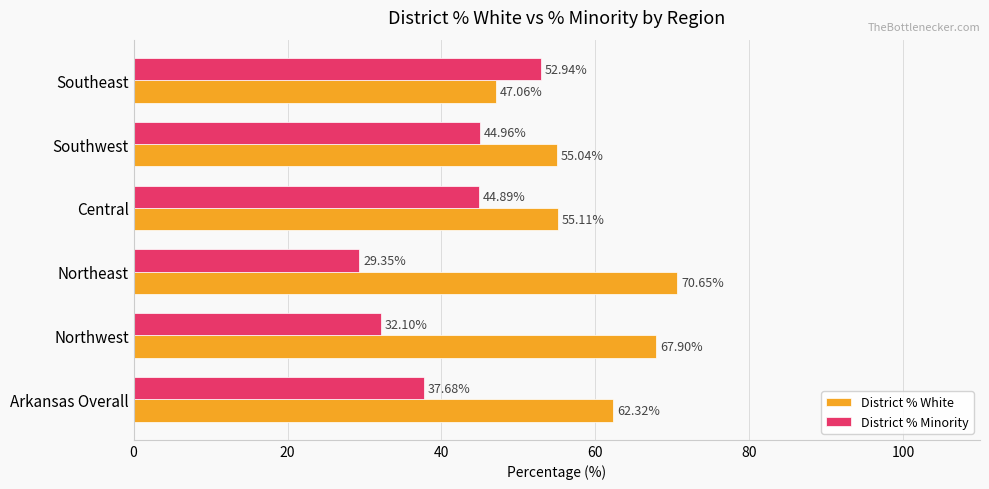

Count the number of categories in the chart.

6